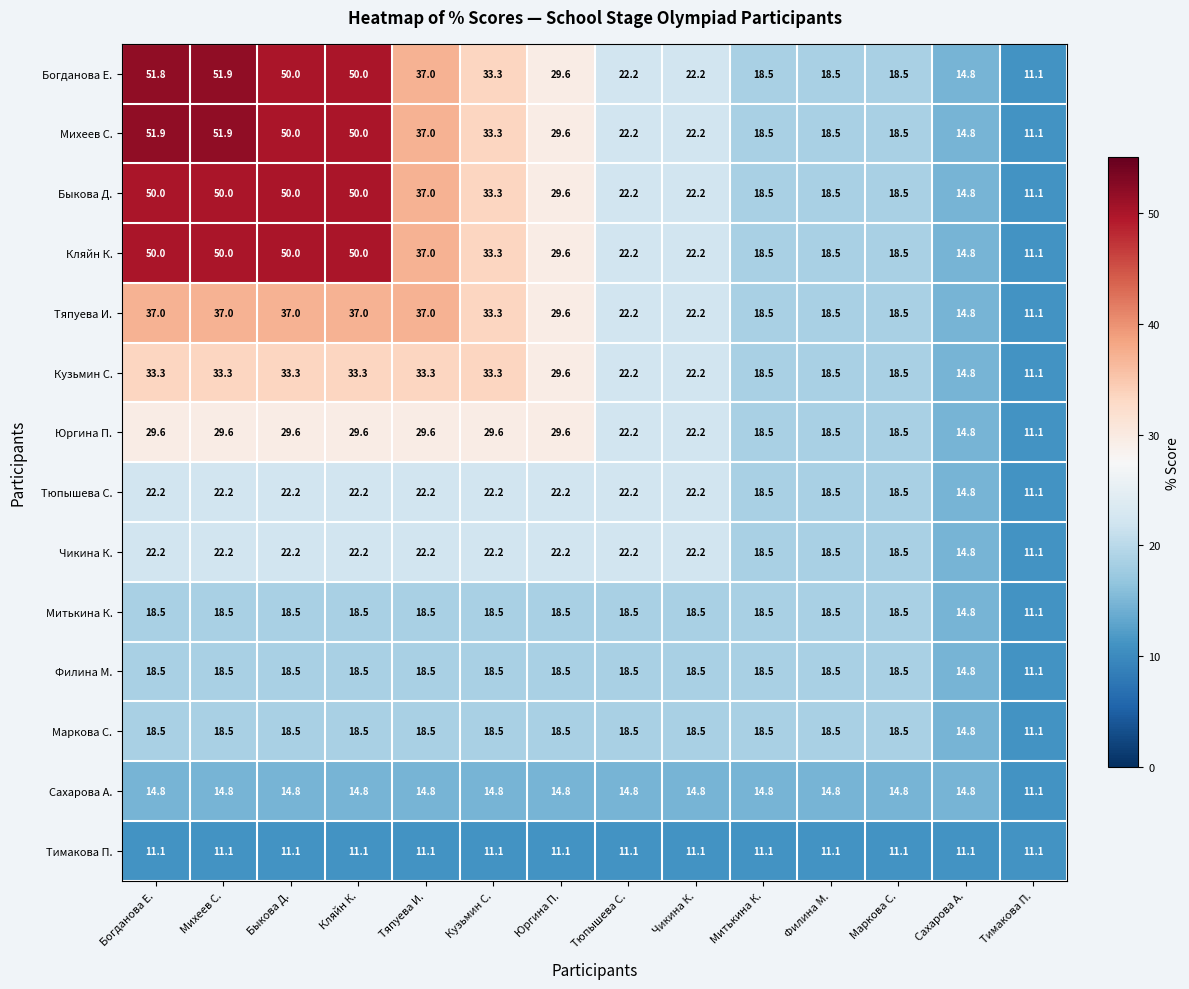

How many data points in Чикина К. are above 22?

9